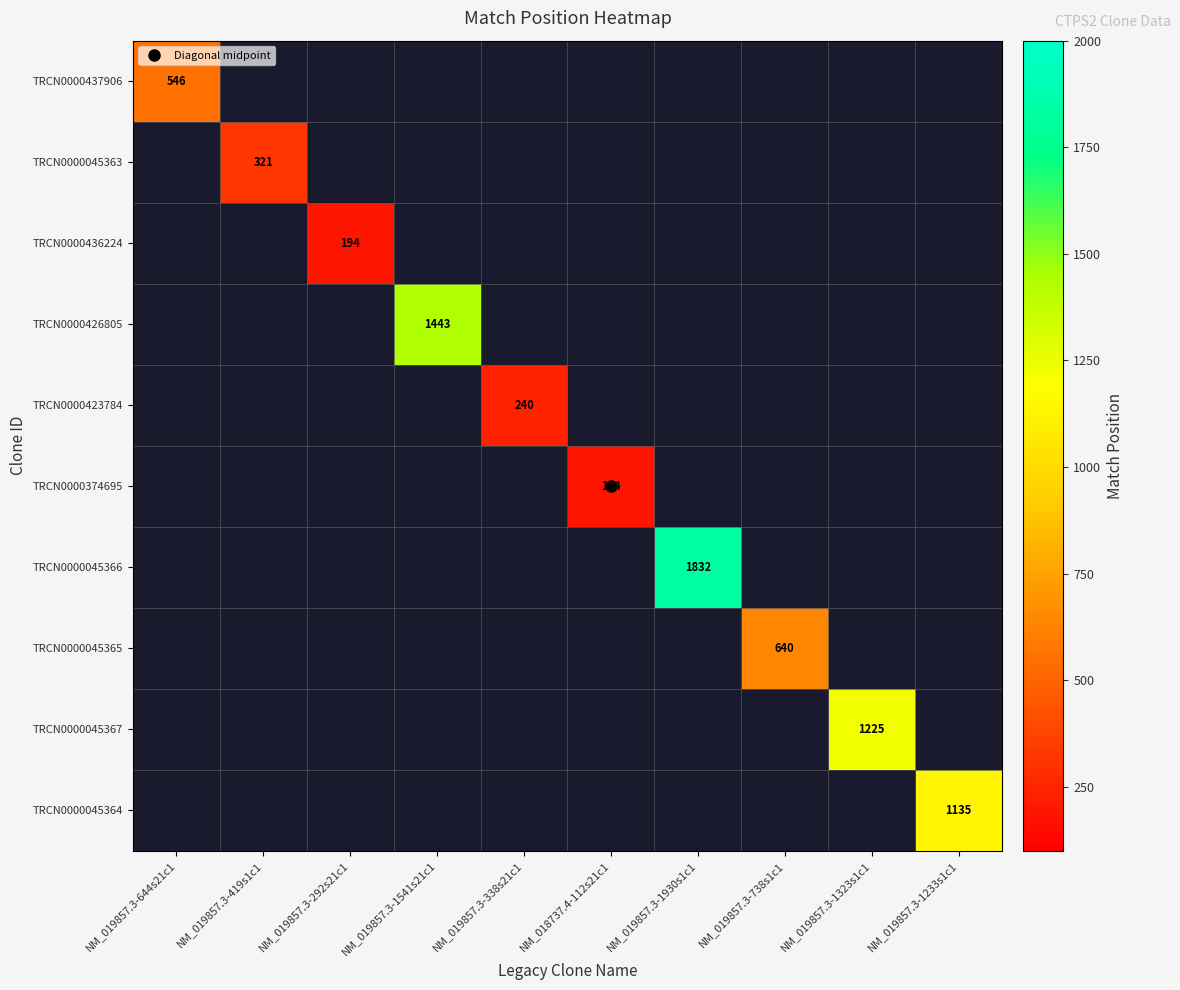

What is the lowest value of the TRCN0000437906 series?

546.0